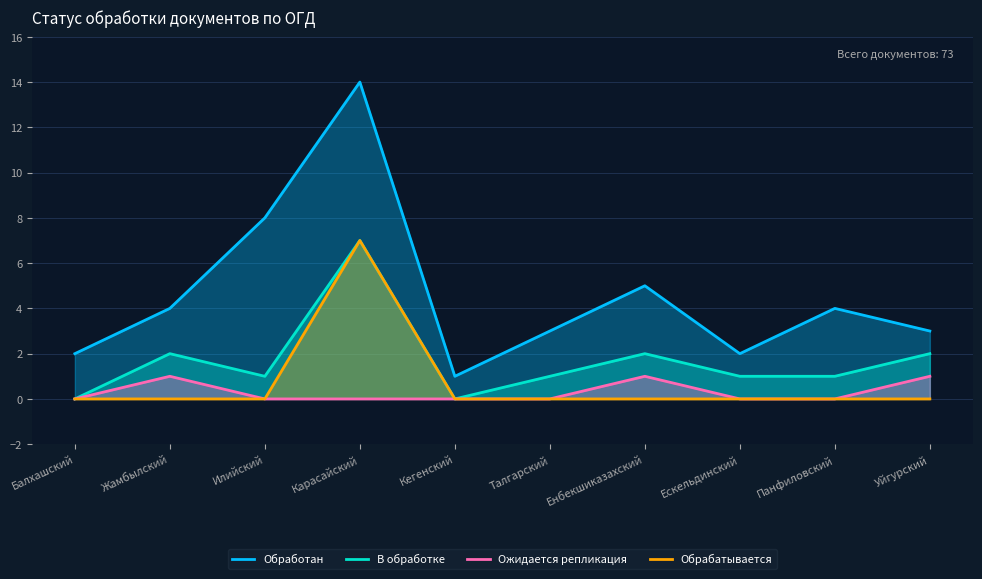

Is it true that В обработке equals 1 at Енбекшиказахский?

False